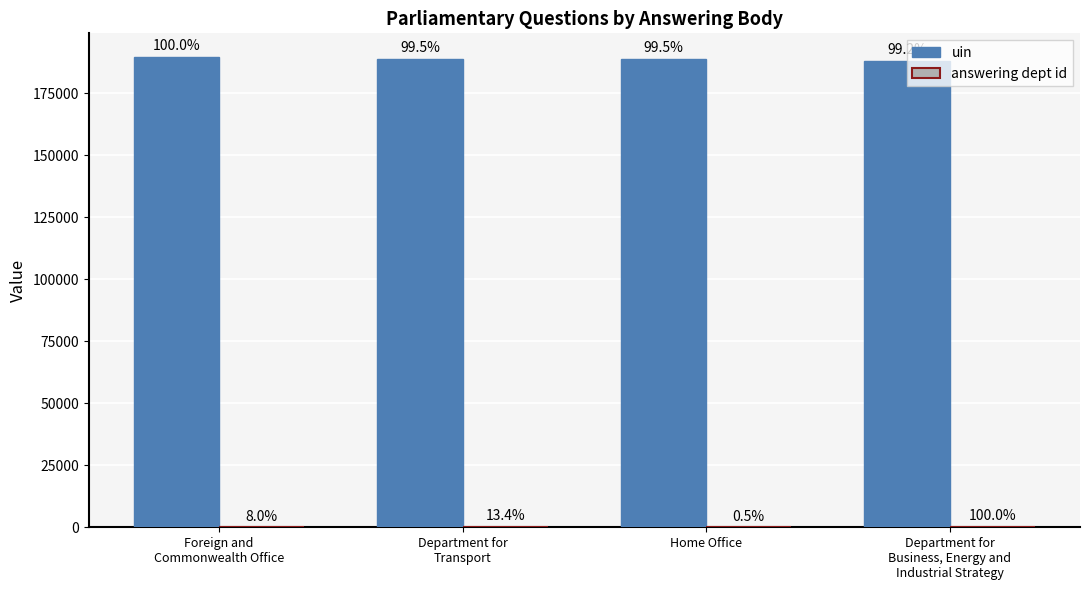

The answering dept id series shows 1 at Home Office. True or false?

True